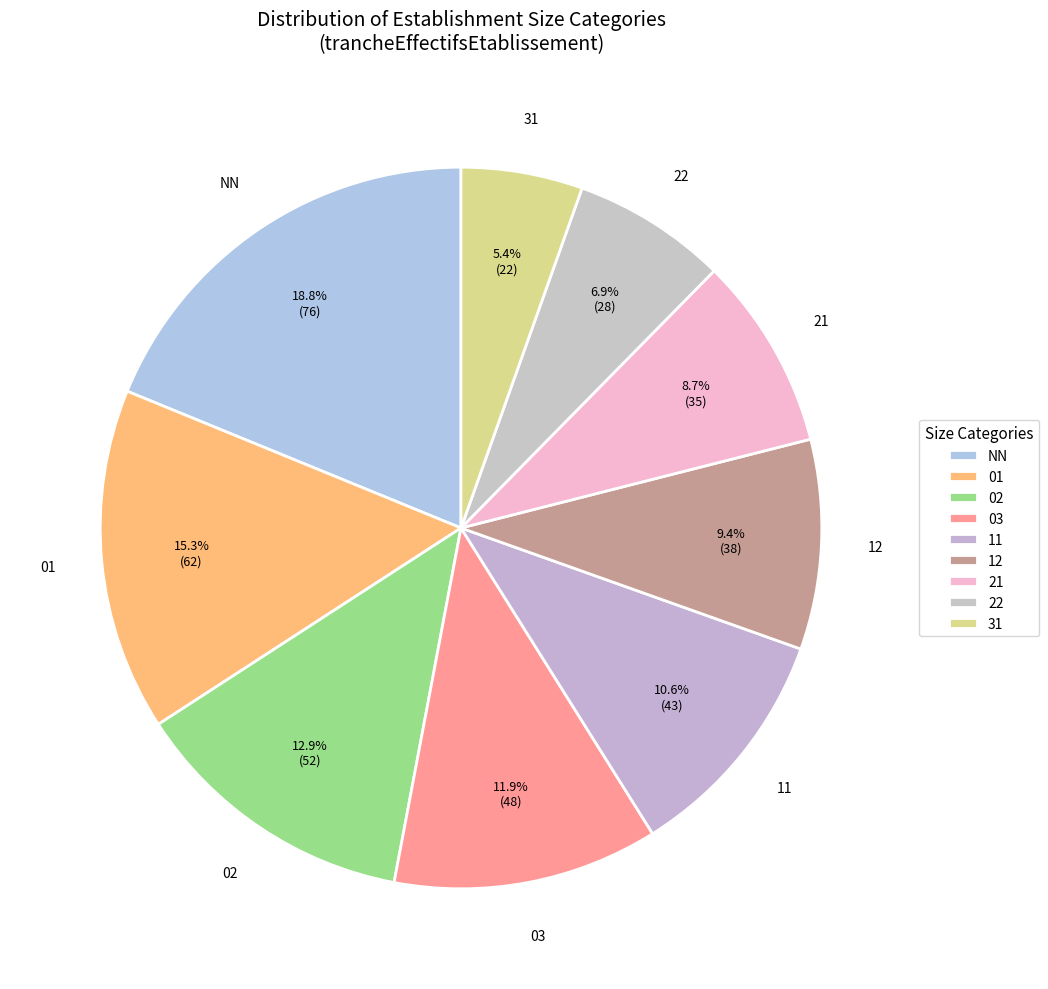

How many slices are in this pie chart?

9